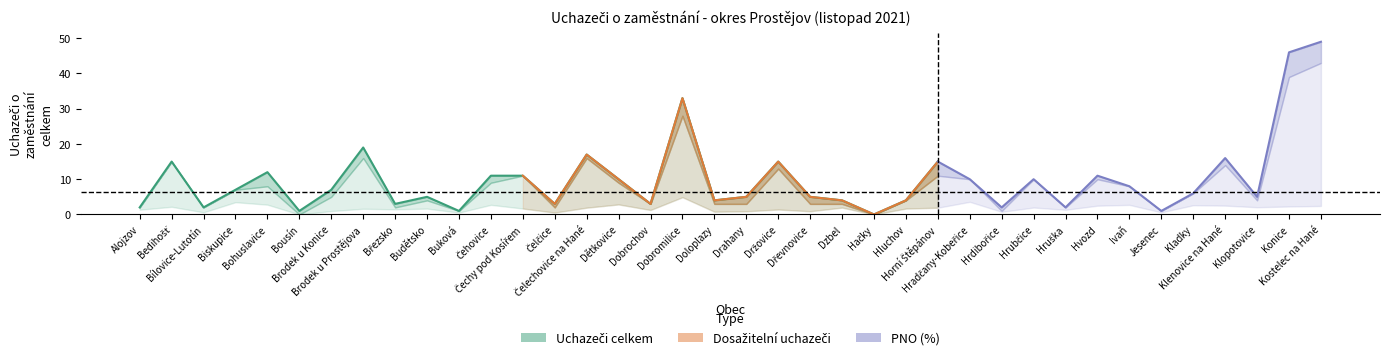

Which category has the highest value across all series?

Kostelec na Hané